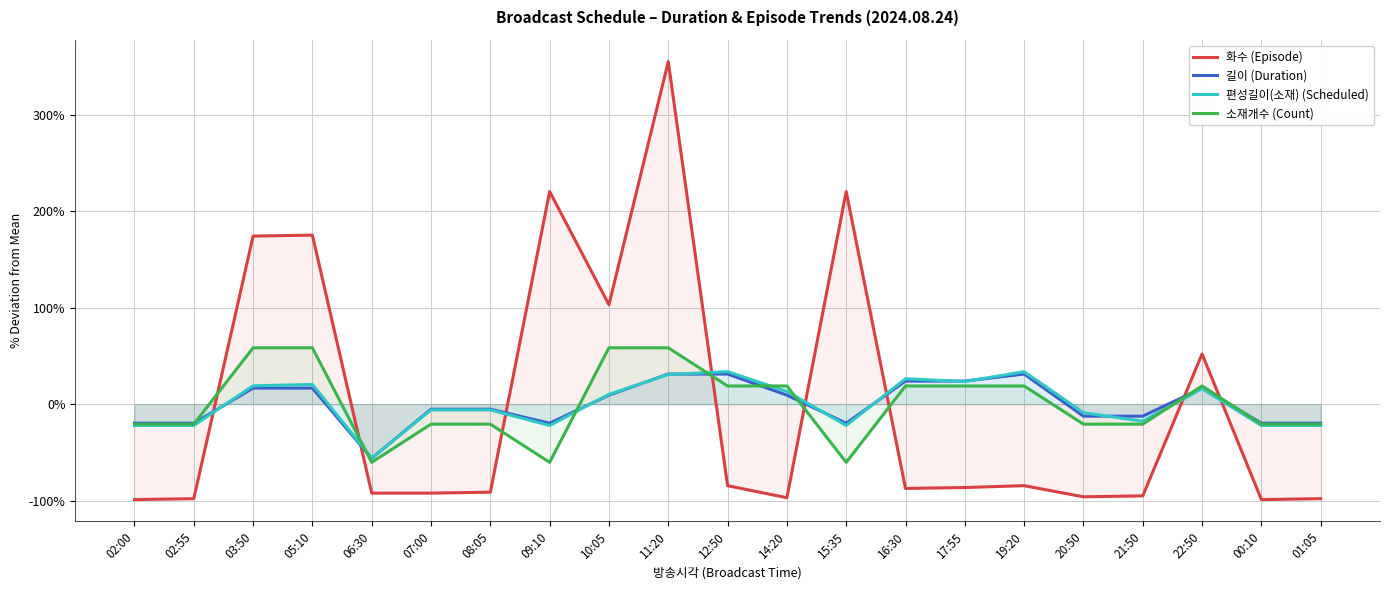

What is the value of the 편성길이(소재) (Scheduled) point at the 2nd from the left?

-22.1